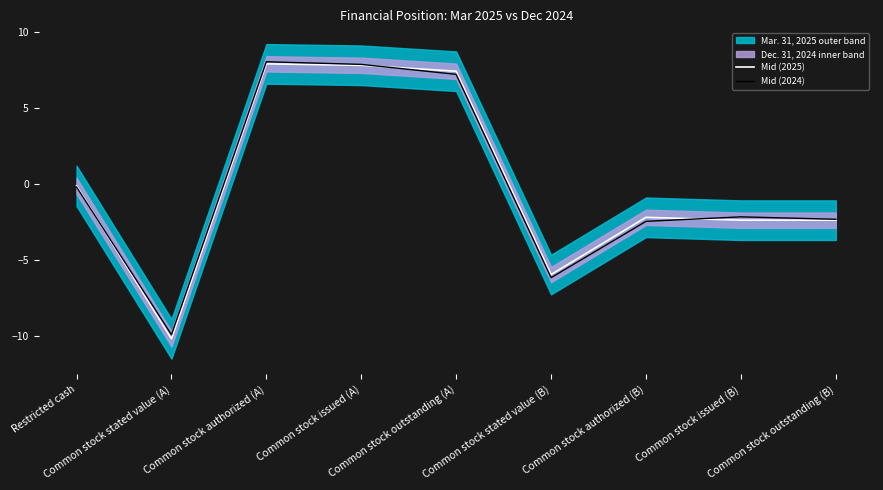

Reading left to right, extract all data points from this chart.

Mid (2025): Restricted cash=-0.1	Common stock stated value (A)=-10.2	Common stock authorized (A)=7.9	Common stock issued (A)=7.8	Common stock outstanding (A)=7.4	Common stock stated value (B)=-6.0	Common stock authorized (B)=-2.2	Common stock issued (B)=-2.4	Common stock outstanding (B)=-2.4
Mid (2024): Restricted cash=-0.2	Common stock stated value (A)=-9.9	Common stock authorized (A)=8.1	Common stock issued (A)=7.9	Common stock outstanding (A)=7.2	Common stock stated value (B)=-6.2	Common stock authorized (B)=-2.4	Common stock issued (B)=-2.2	Common stock outstanding (B)=-2.3